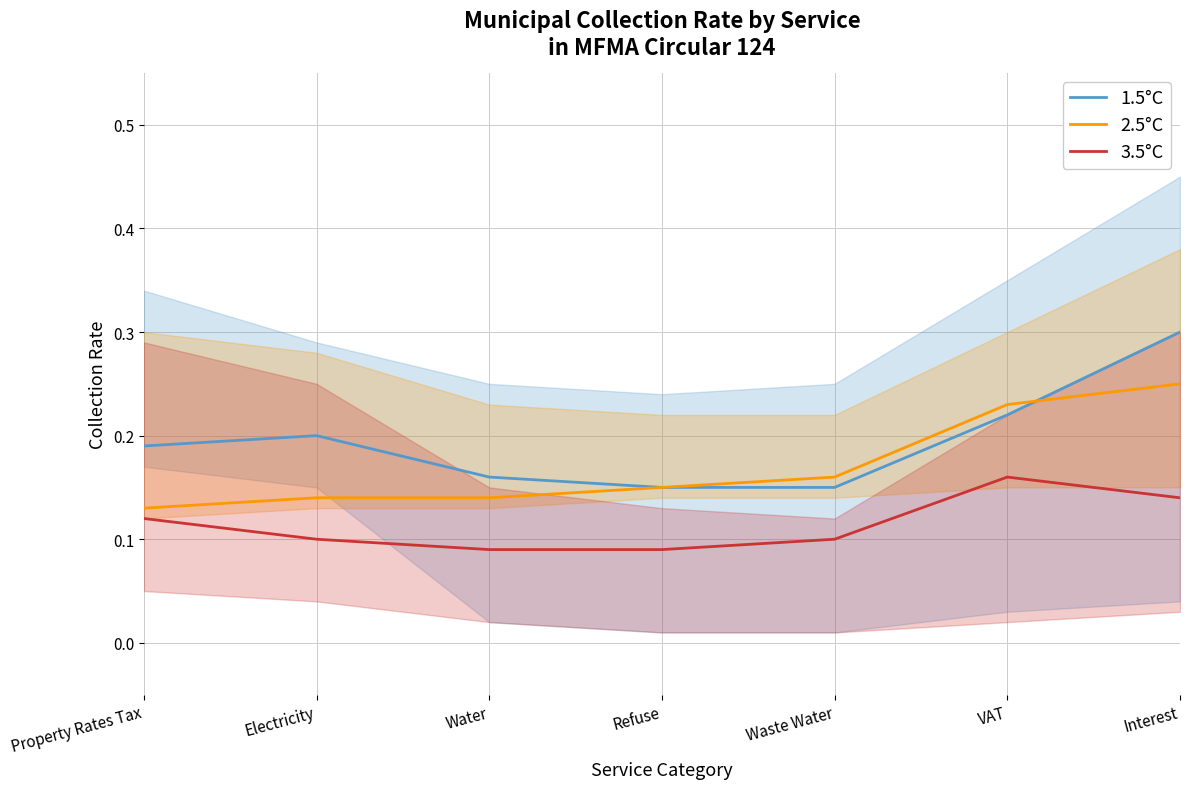

True or false: 3.5°C and 2.5°C cross at least once.

False